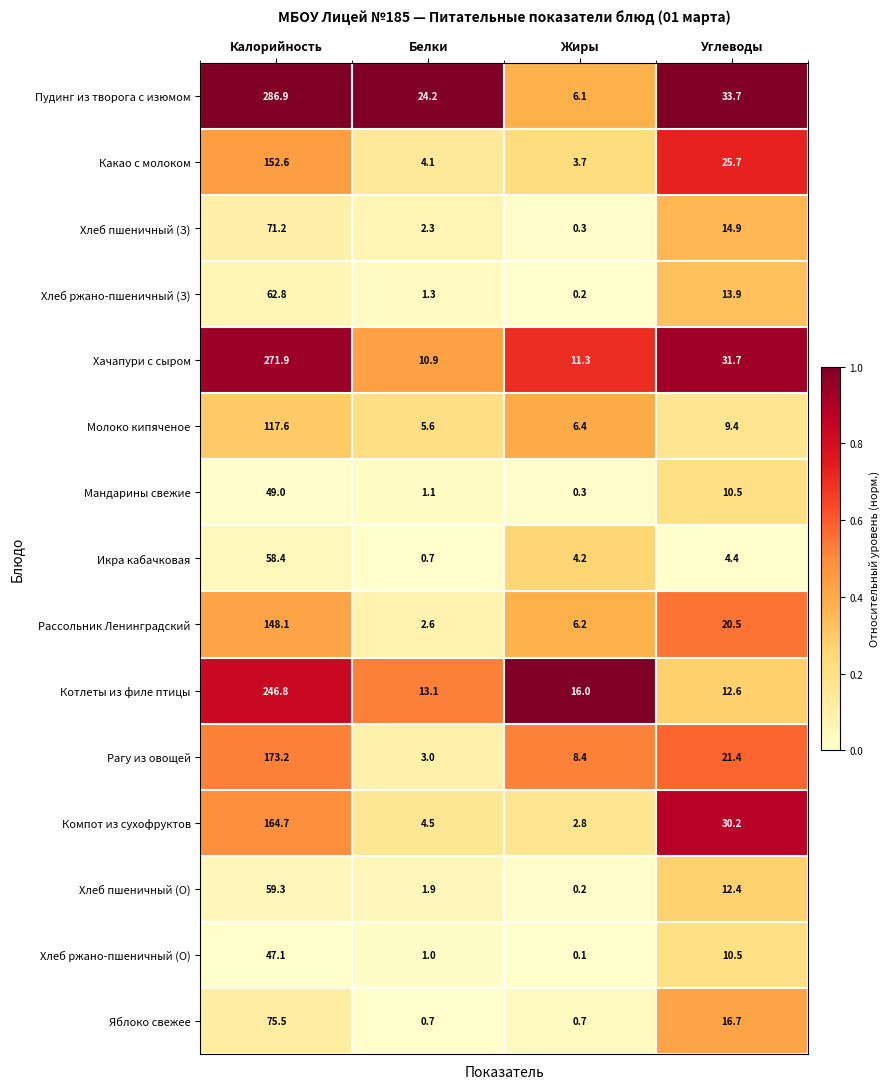

What is the spread (max minus min) of values at Белки?

23.5